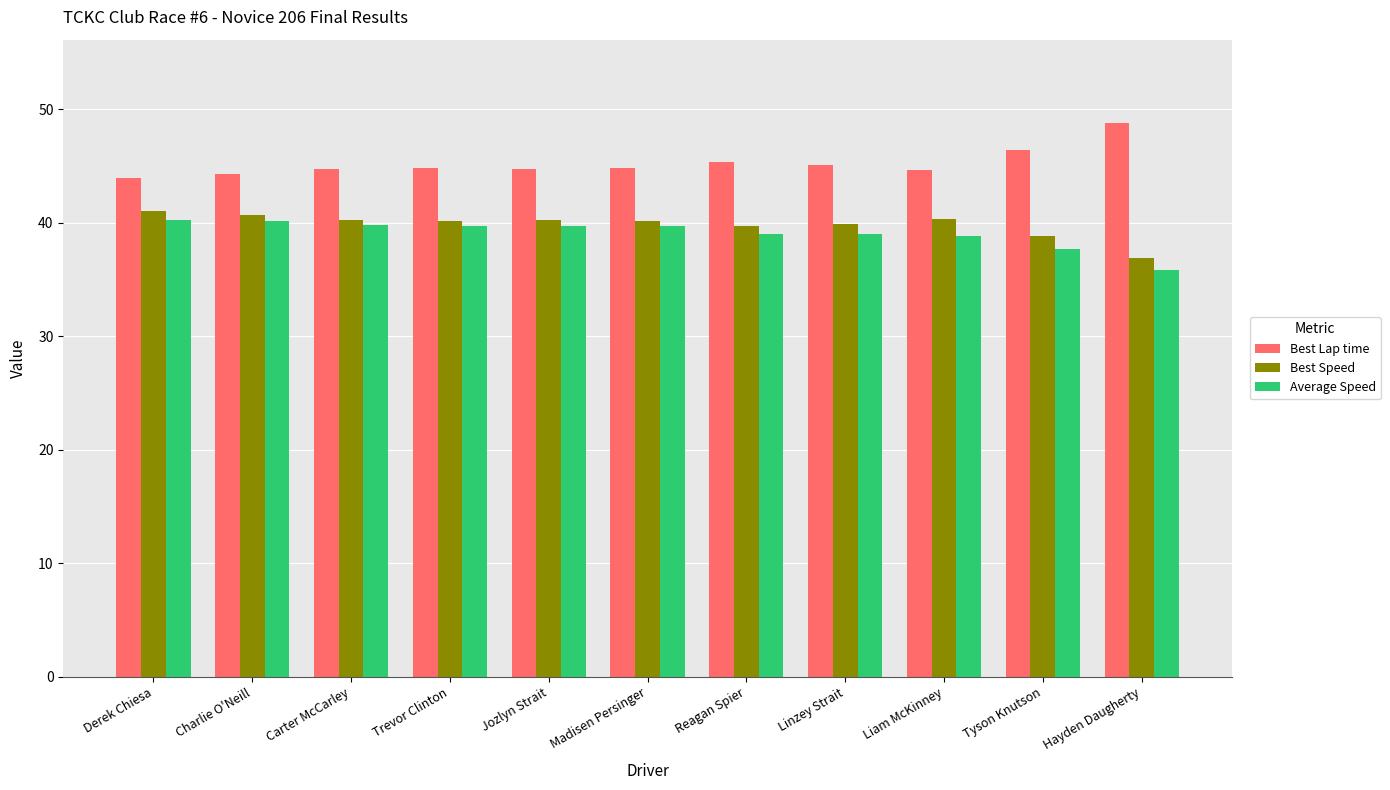

What is the minimum value shown in the chart?

35.8